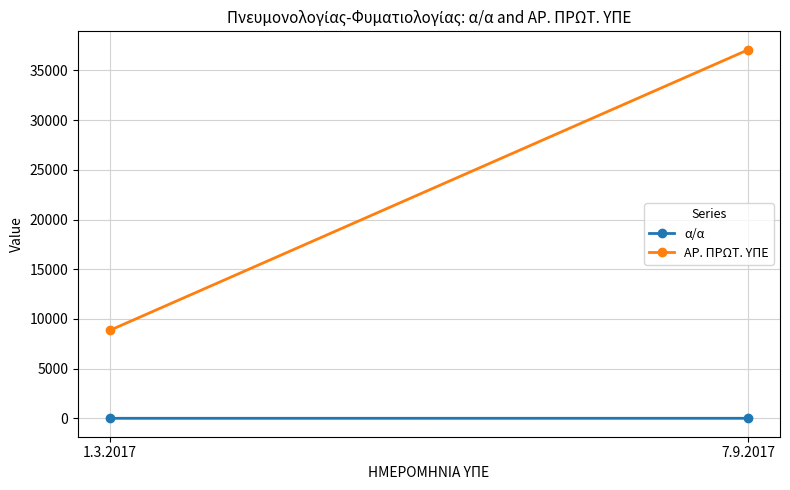

Which category has the lowest value across all series?

1.3.2017